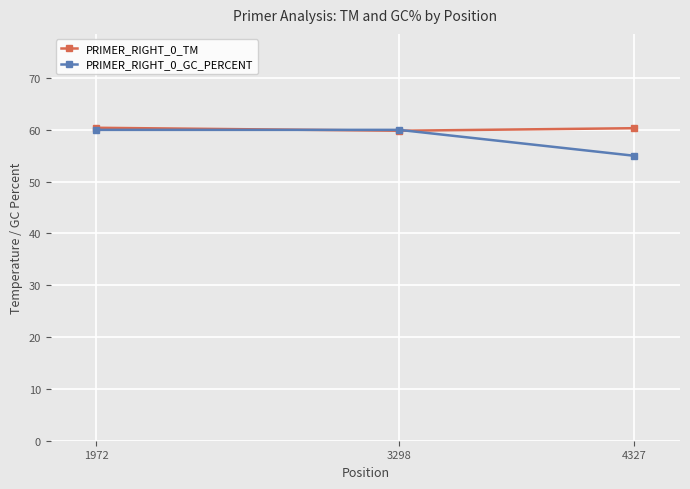

How many values in the PRIMER_RIGHT_0_TM series are below 60?

1